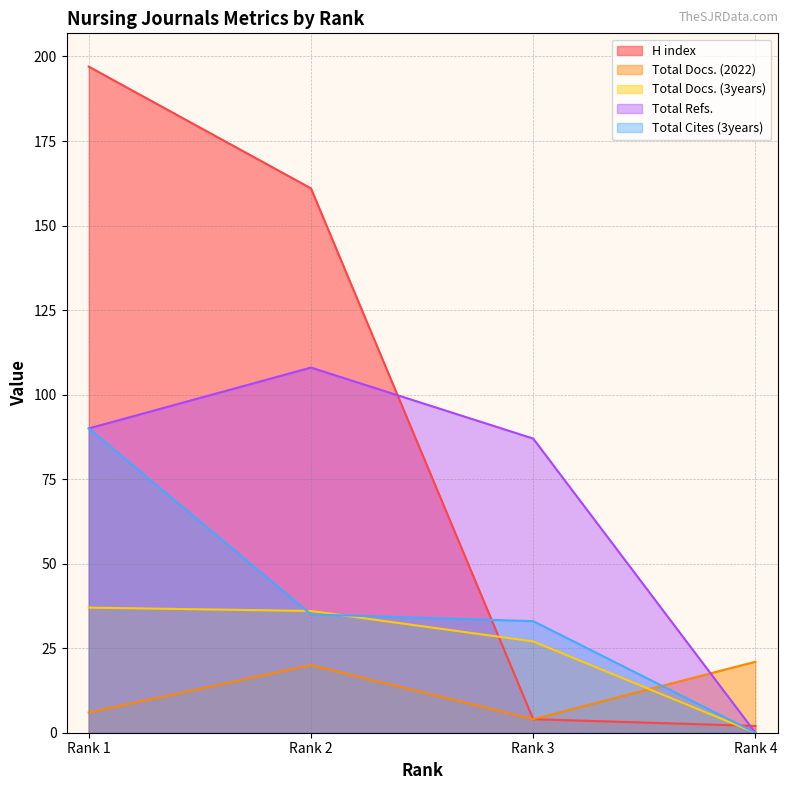

Reading left to right, transcribe all the data shown in this chart.

H index: Rank 1=197	Rank 2=161	Rank 3=4	Rank 4=2
Total Docs. (2022): Rank 1=6	Rank 2=20	Rank 3=4	Rank 4=21
Total Docs. (3years): Rank 1=37	Rank 2=36	Rank 3=27	Rank 4=0
Total Refs.: Rank 1=90	Rank 2=108	Rank 3=87	Rank 4=0
Total Cites (3years): Rank 1=90	Rank 2=35	Rank 3=33	Rank 4=0